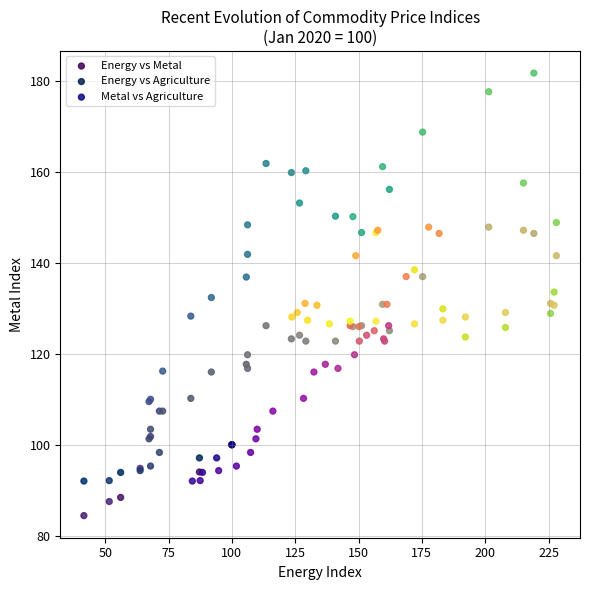

Which series reaches the minimum Y coordinate?

Energy vs Metal